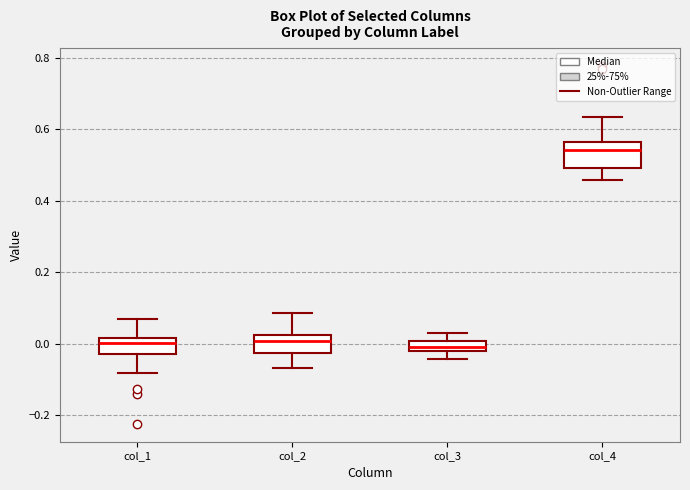

Where is the upper edge of the box for col_1 on the y-axis? The values are not printed on the chart, so give them approximately, as read against the axis.

0.02